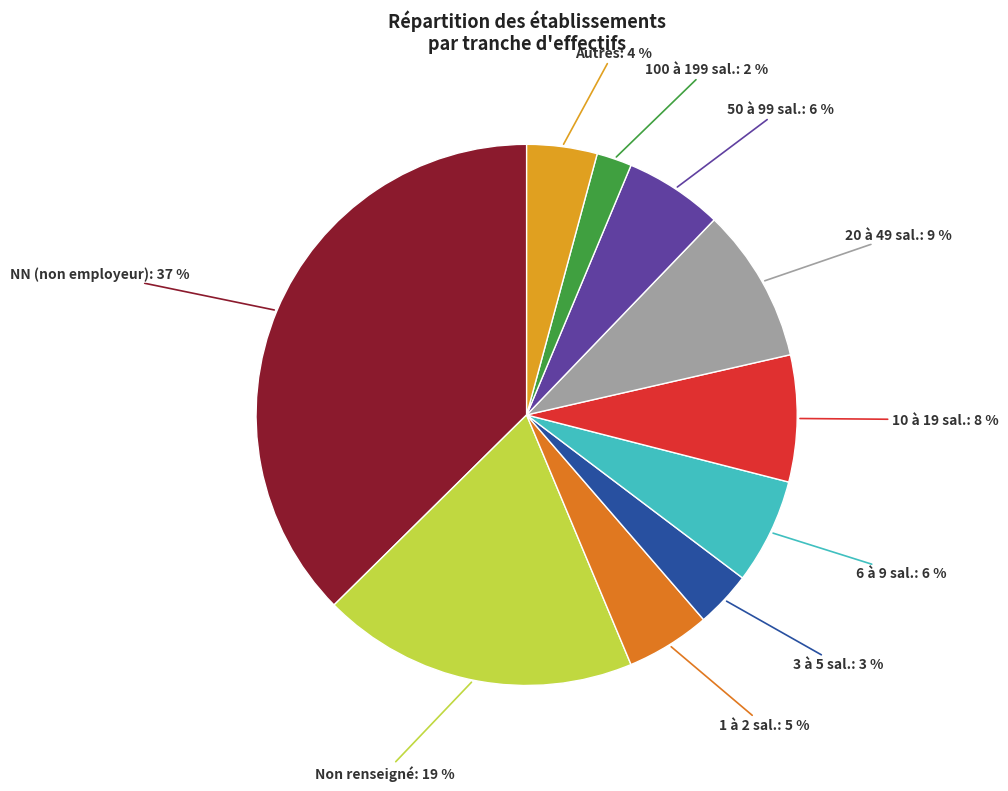

Is there a majority slice in this chart?

No